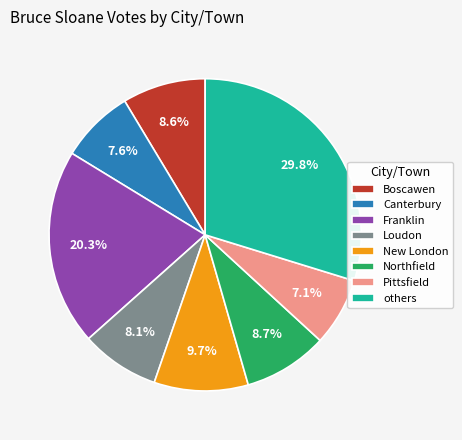

Does any single category account for the majority?

No